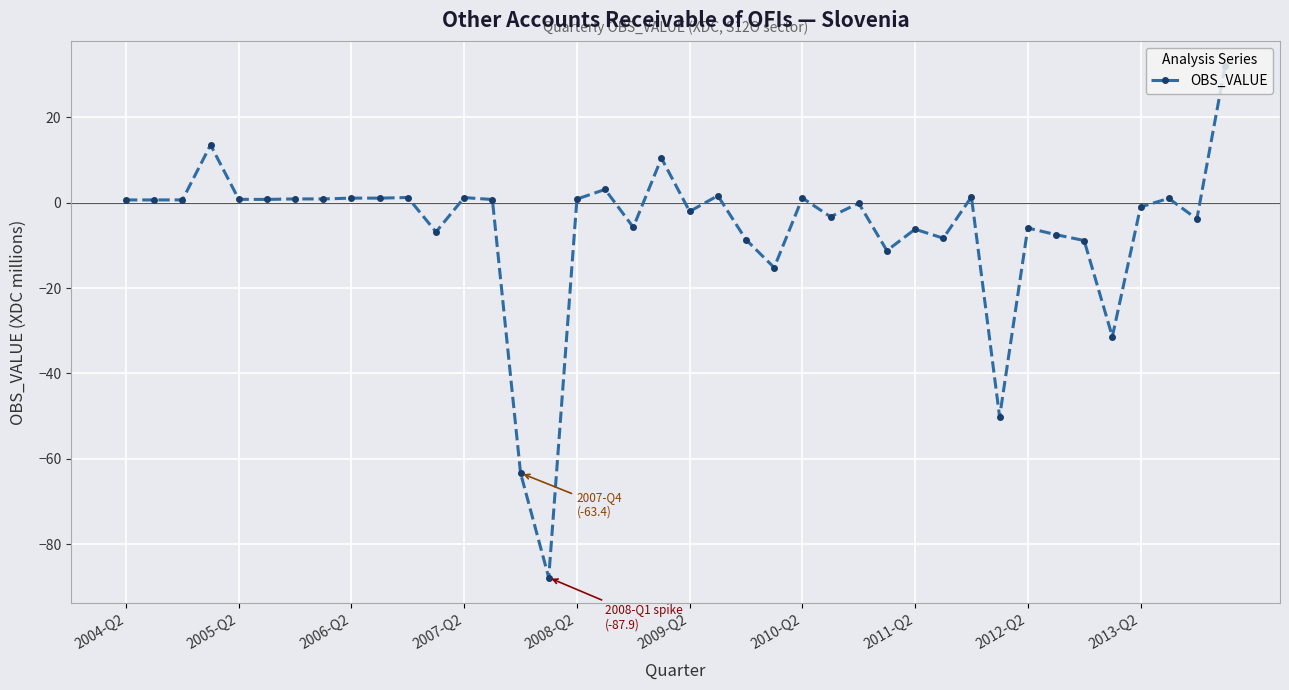

Count the number of data series in this chart.

1